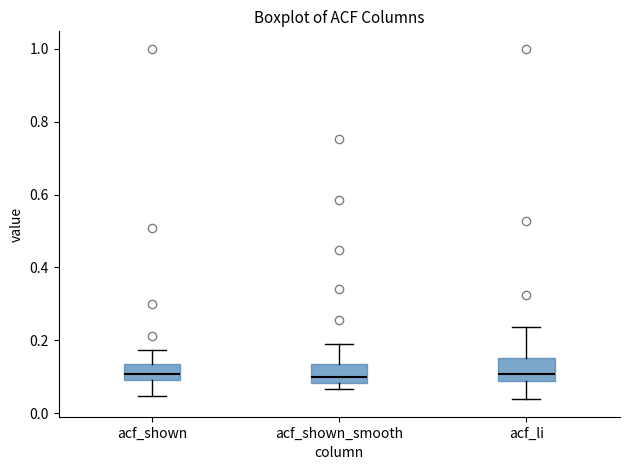

Reading left to right, transcribe this box plot: for each box, give where its median line is, the range the box spans, and where its two whiskers end, as read against the y-axis. The values are not printed on the chart, so give them approximately, as read against the axis.

acf_shown: median 0.10 (inside the box), box 0.10 to 0.14, whiskers 0.04 to 0.18
acf_shown_smooth: median 0.10, box 0.08 to 0.14, whiskers 0.06 to 0.20
acf_li: median 0.10, box 0.08 to 0.16, whiskers 0.04 to 0.24